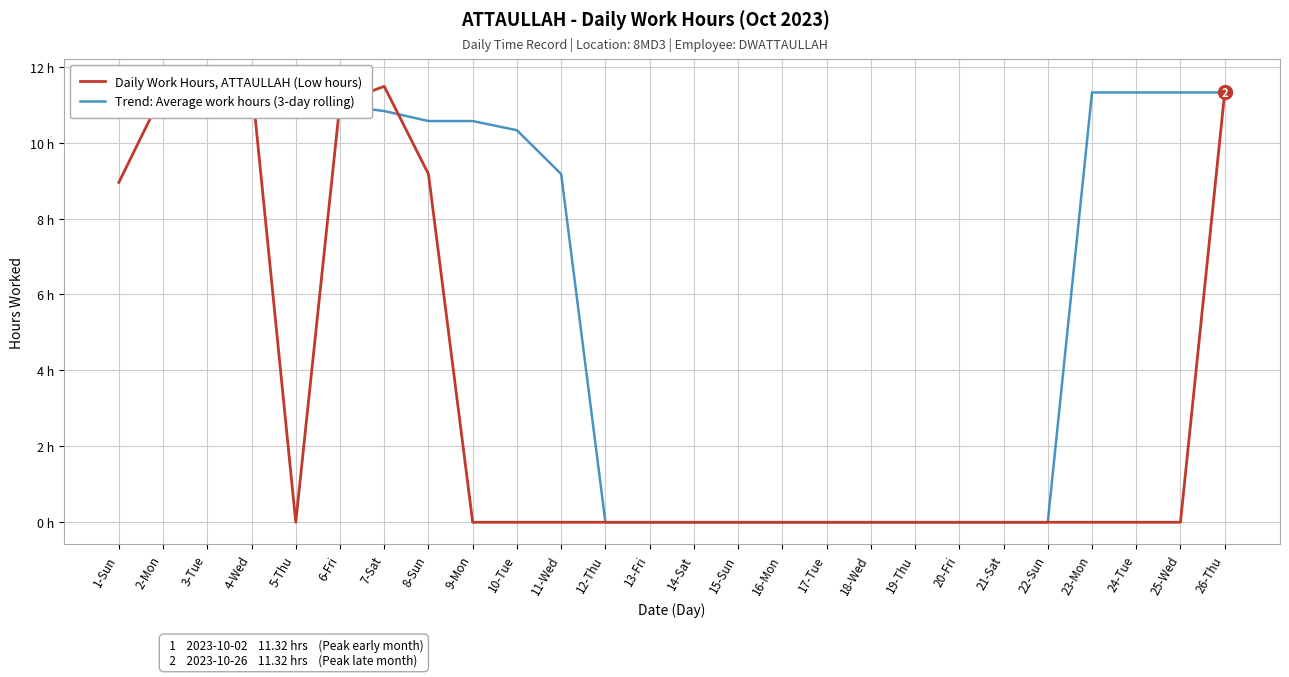

True or false: Daily Work Hours, ATTAULLAH (Low hours) and Trend: Average work hours (3-day rolling) cross at least once.

True